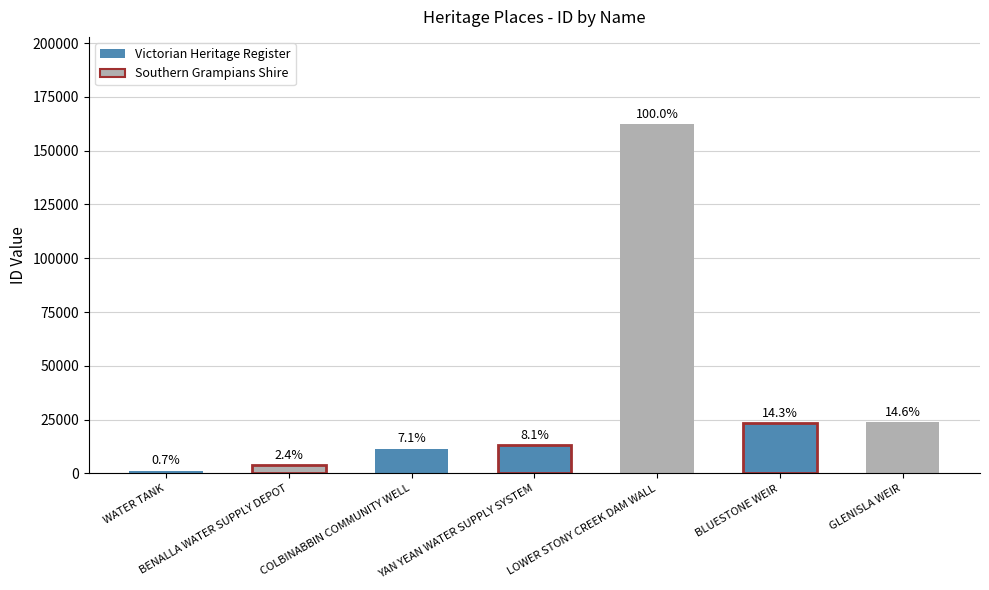

What is the label of the 1st bar from the left?

WATER TANK